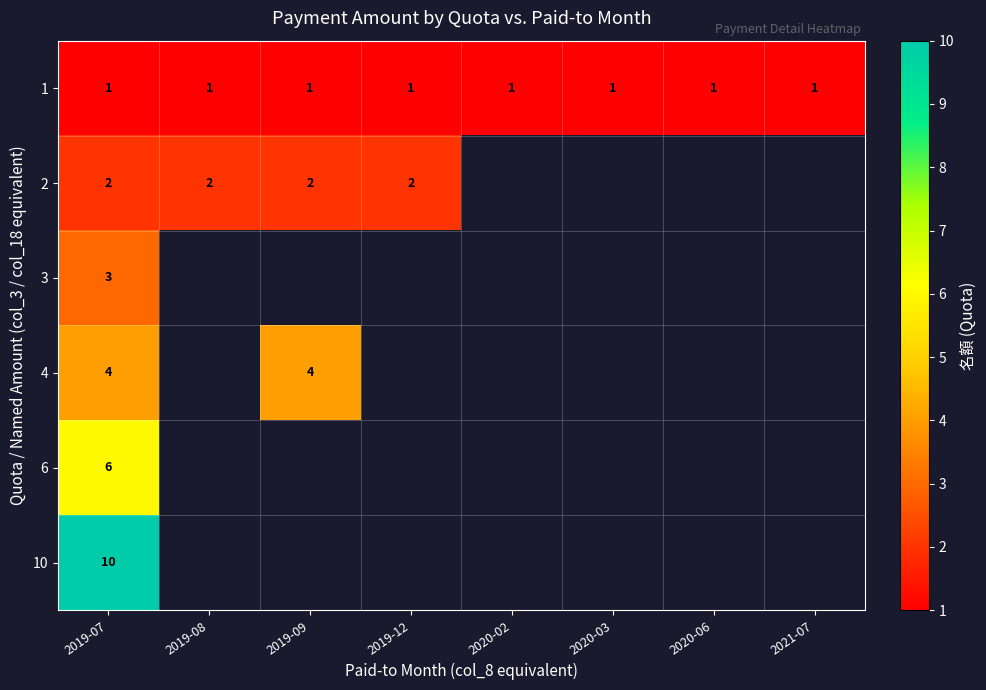

The 1 series shows 2 at 2021-07. True or false?

False